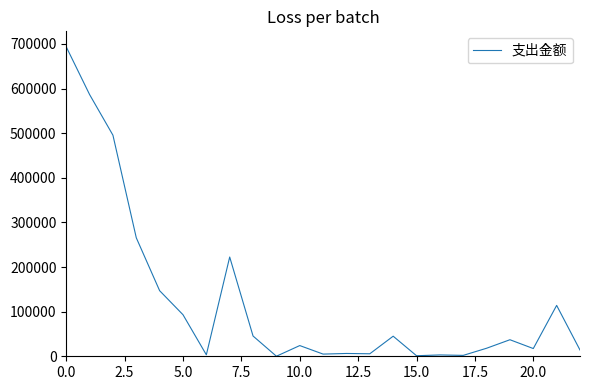

What is the difference between the maximum and minimum values?

693388.0